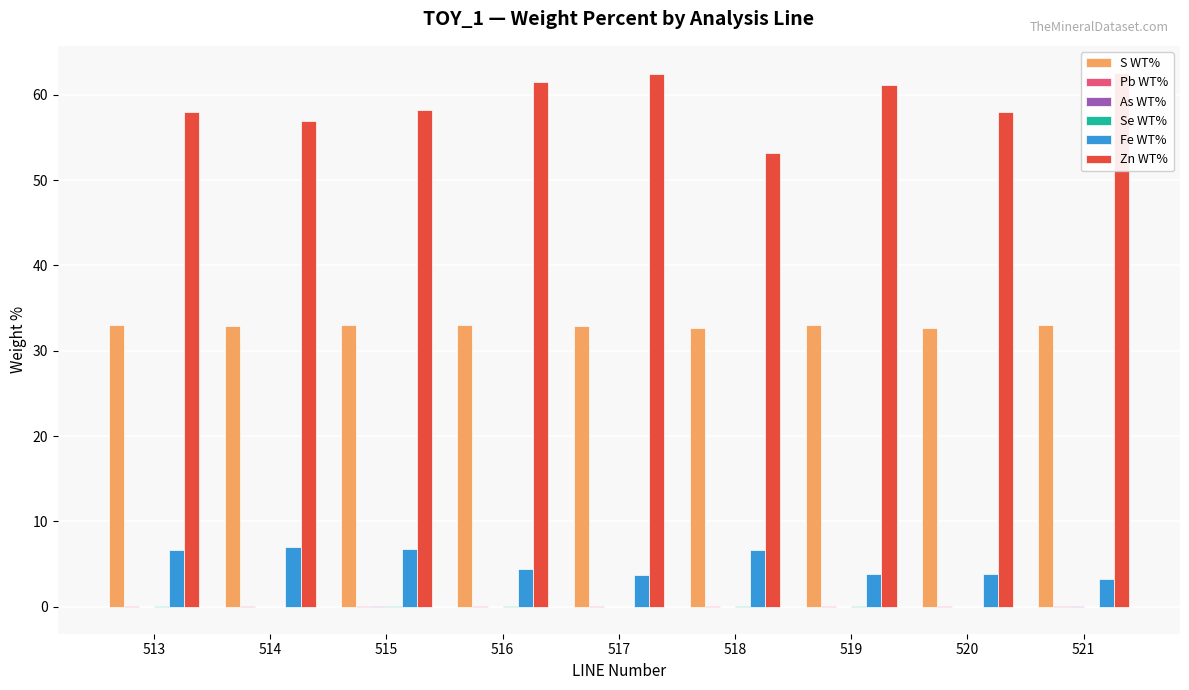

What value does the S WT% series have at 521?

33.0